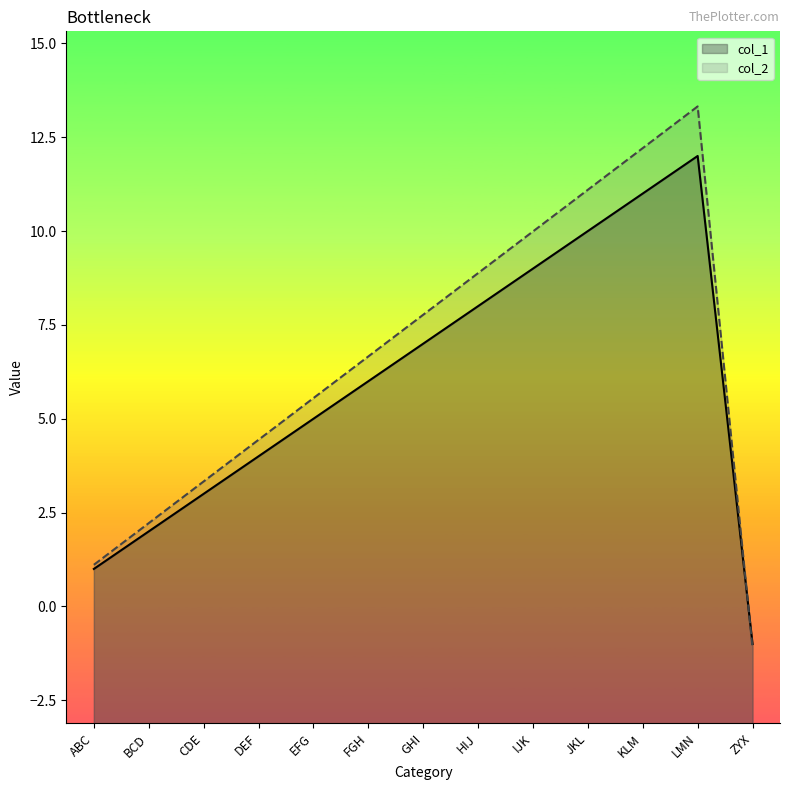

True or false: col_2 has more than 1 points higher than both neighbors.

False